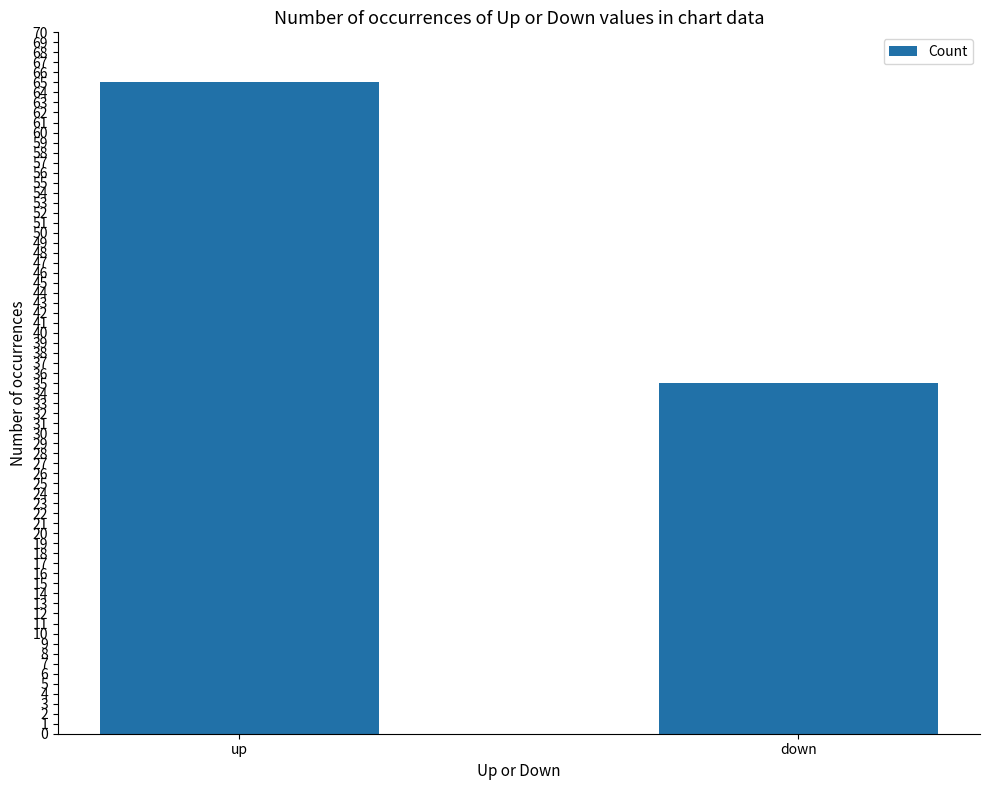

True or false: the data shows 56 at down.

False